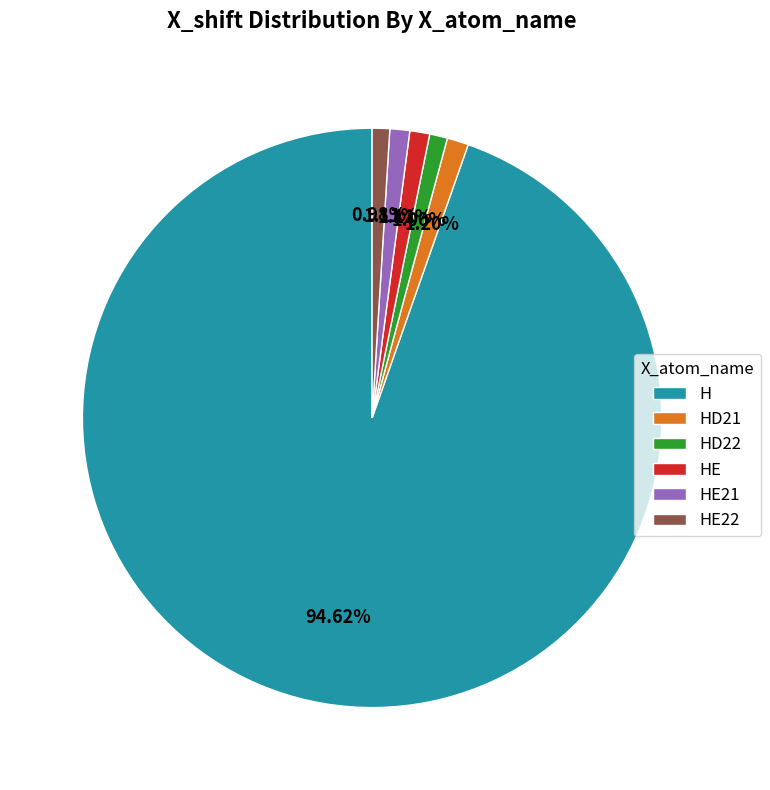

What percentage do HD22 and HE22 together represent?

2.0%